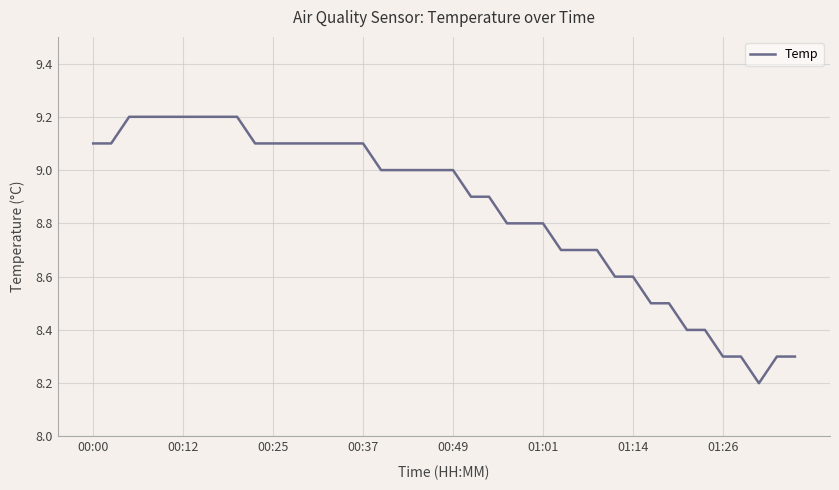

What is the difference between the maximum and minimum values?

1.0